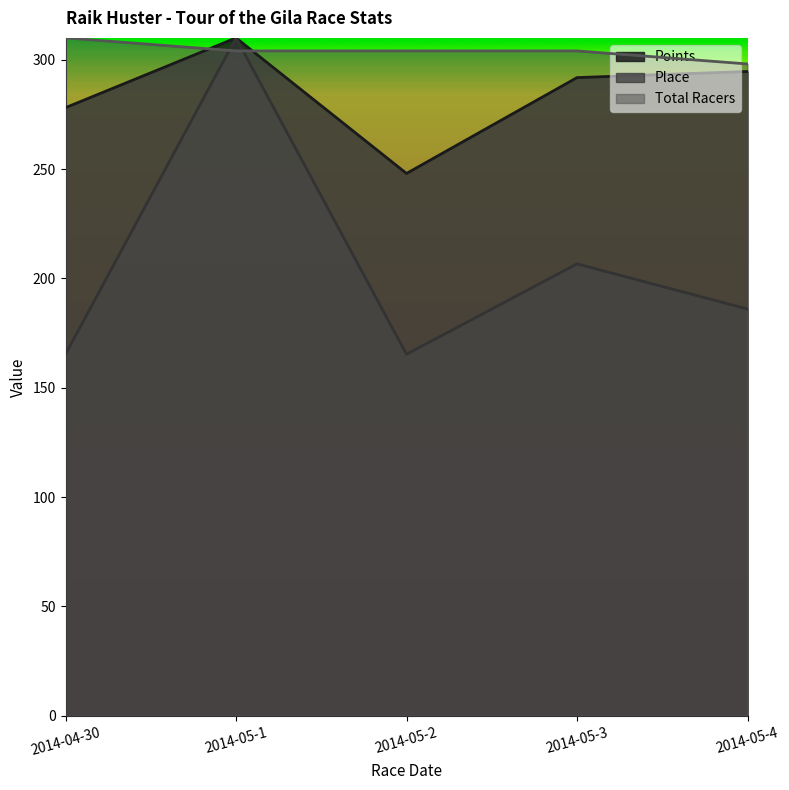

Between 2014-04-30 and 2014-05-3, which is larger?

2014-05-3